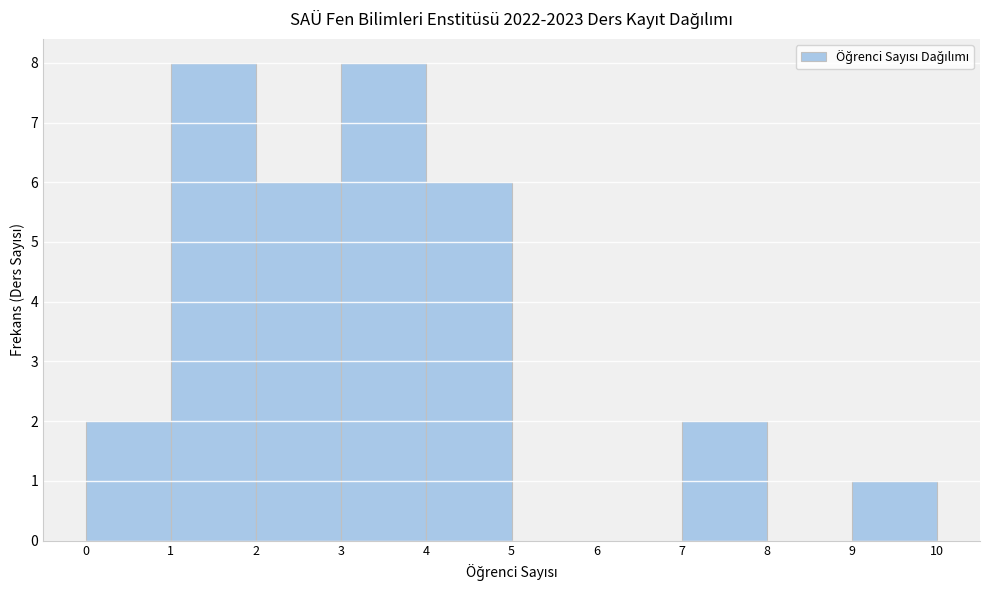

Reading left to right, transcribe this chart: for each bar, give the range it covers on the x-axis and its height. The values are not printed on the chart, so give them approximately, as read against the axis.

0 to 1: 2
1 to 2: 8
2 to 3: 6
3 to 4: 8
4 to 5: 6
5 to 6: 0
6 to 7: 0
7 to 8: 2
8 to 9: 0
9 to 10: 1